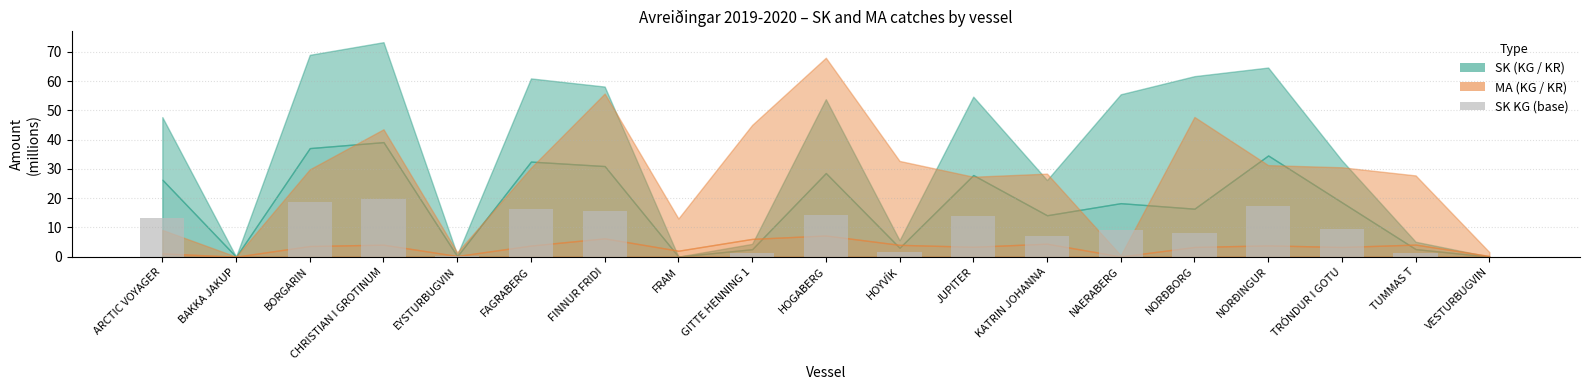

What is the sum of all values?

166.5